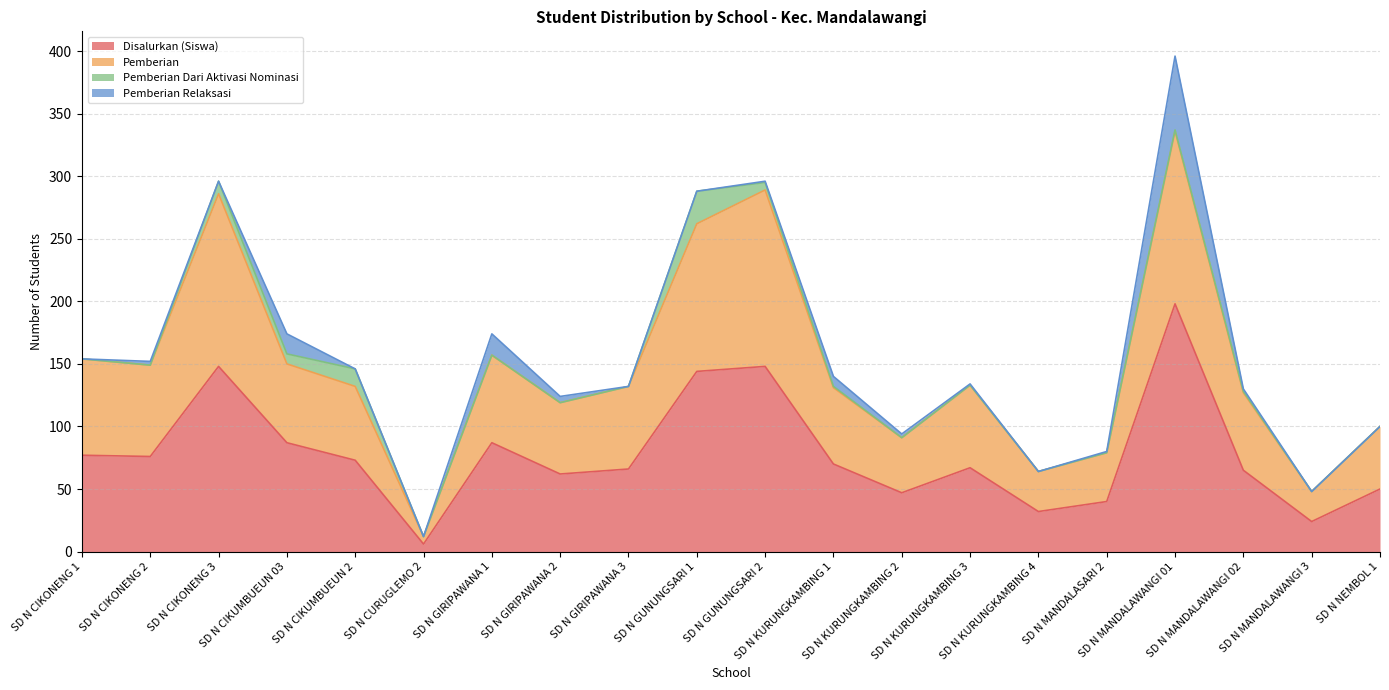

Is the value of Pemberian at SD N GIRIPAWANA 1 greater than the value of Disalurkan (Siswa) at SD N CURUGLEMO 2?

Yes